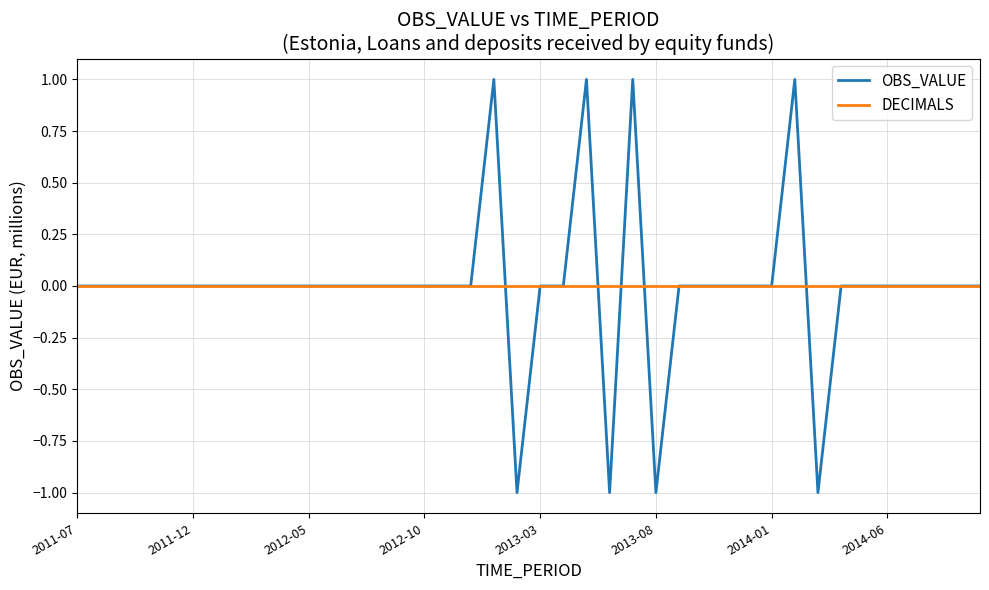

What is the smallest value displayed?

-1